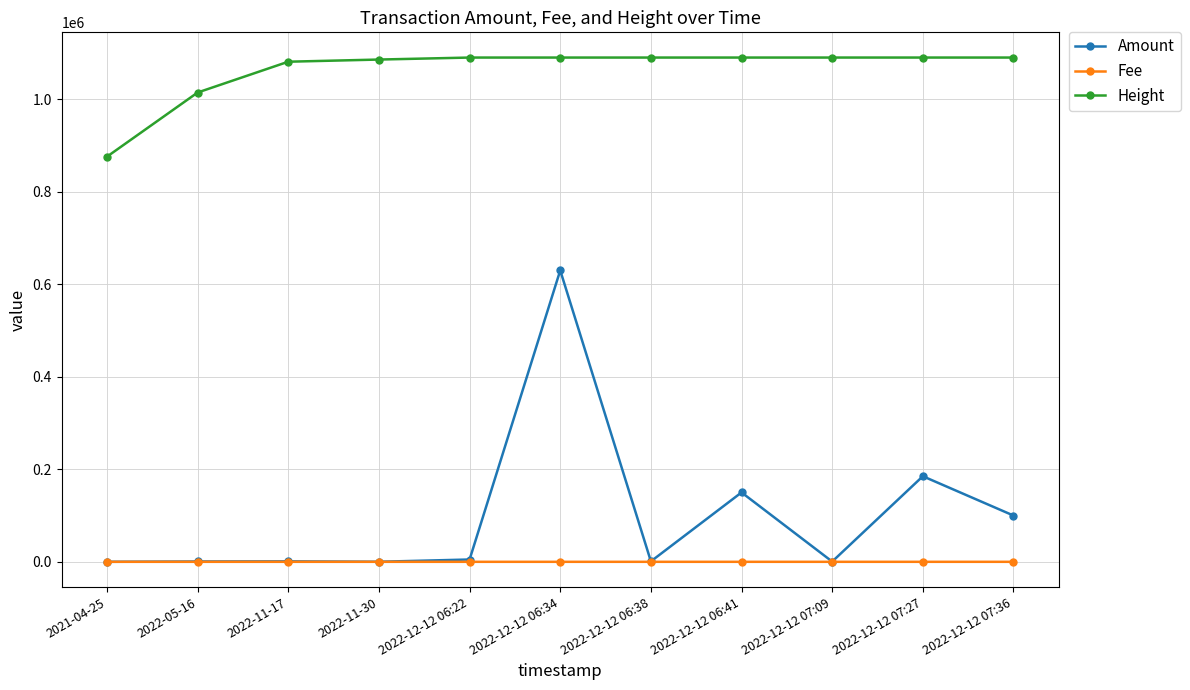

What is the approximate value of Height at 2021-04-25?

875889.0